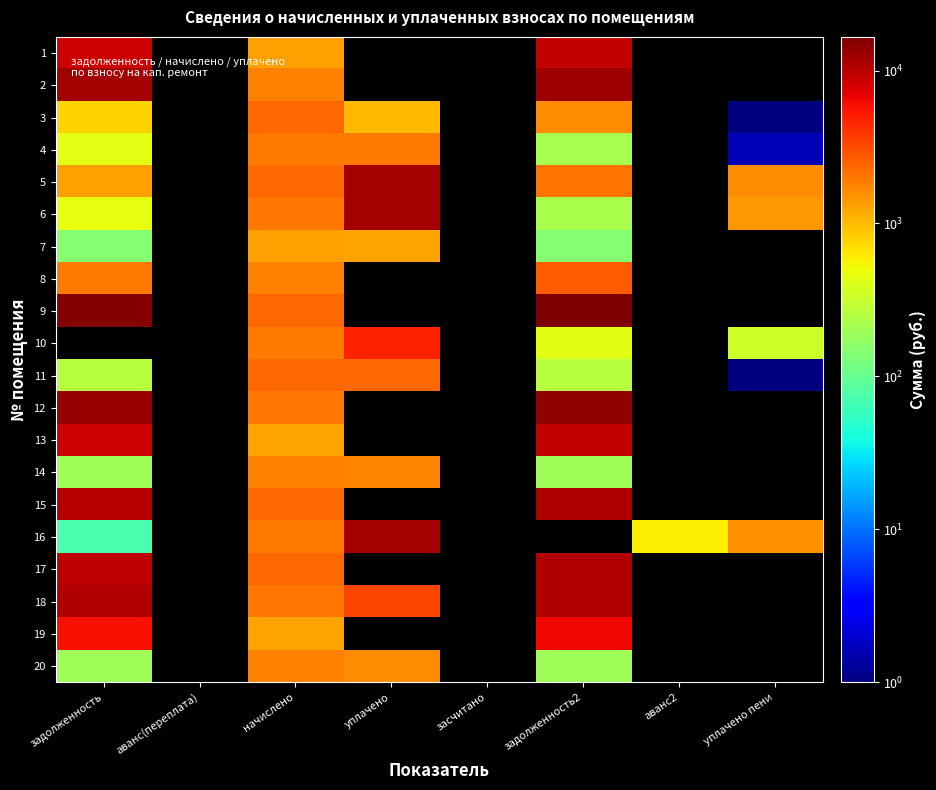

Between аванс2 and уплачено пени, which is larger?

уплачено пени